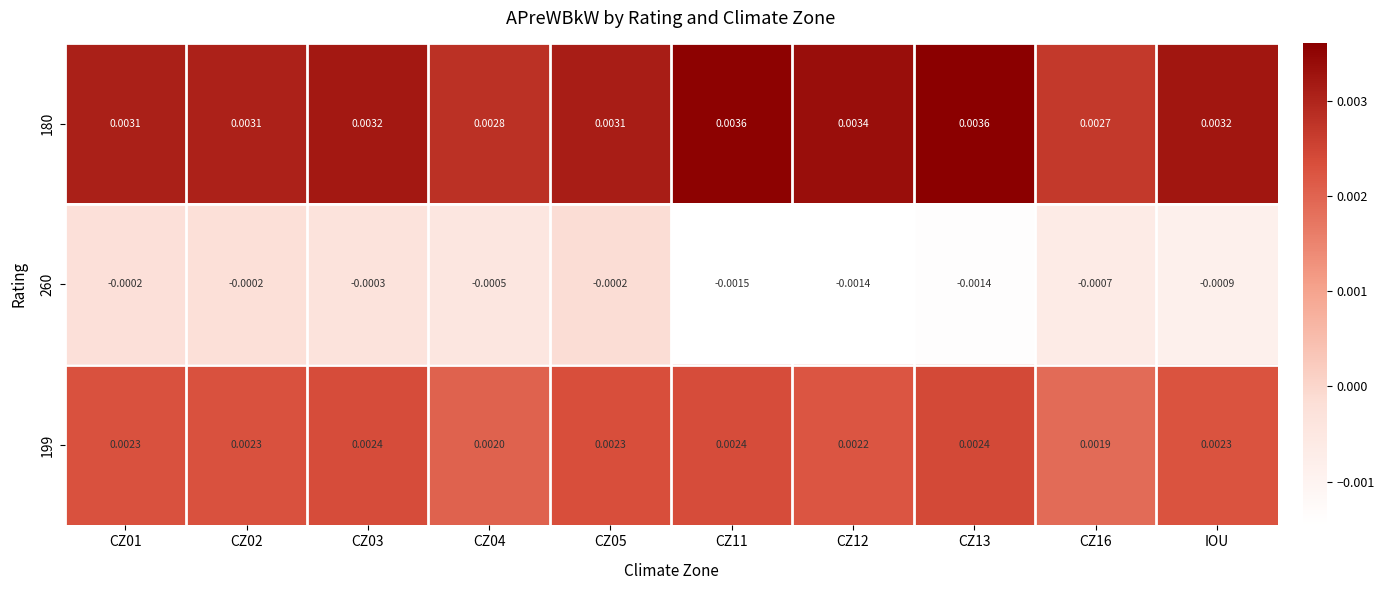

Is the value of 199 at CZ05 greater than the value of 260 at CZ05?

Yes